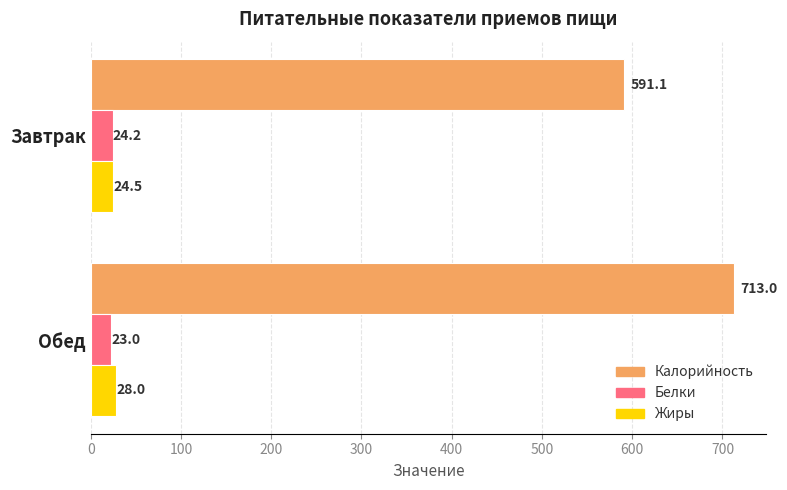

What is the minimum value shown in the chart?

23.0